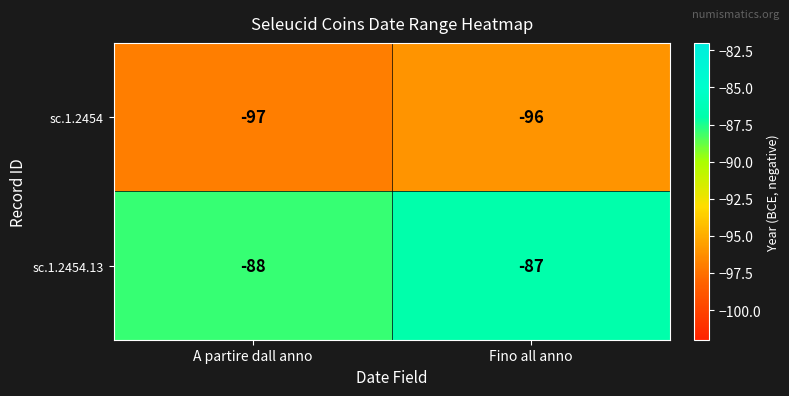

What is the total value across all series at Fino all anno?

-183